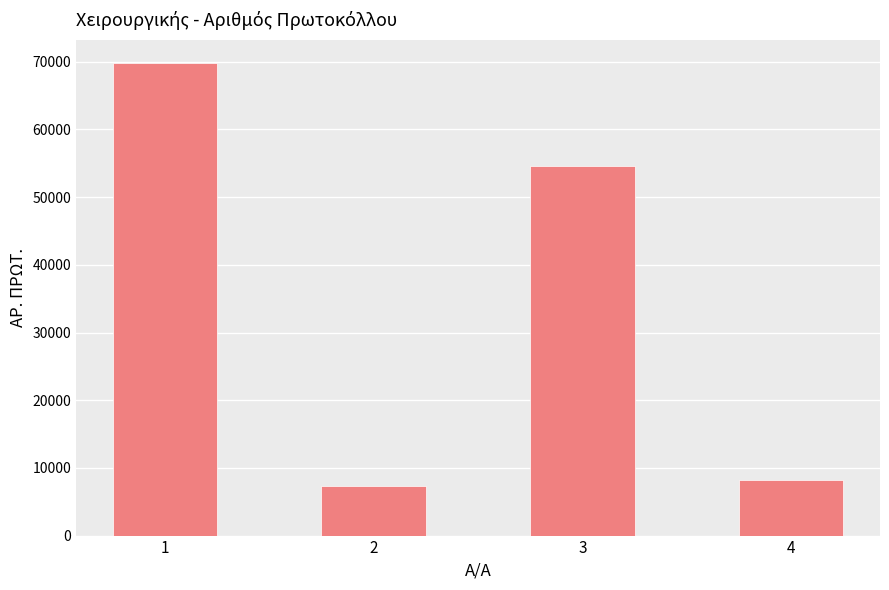

Which label corresponds to the smallest value in the chart?

2